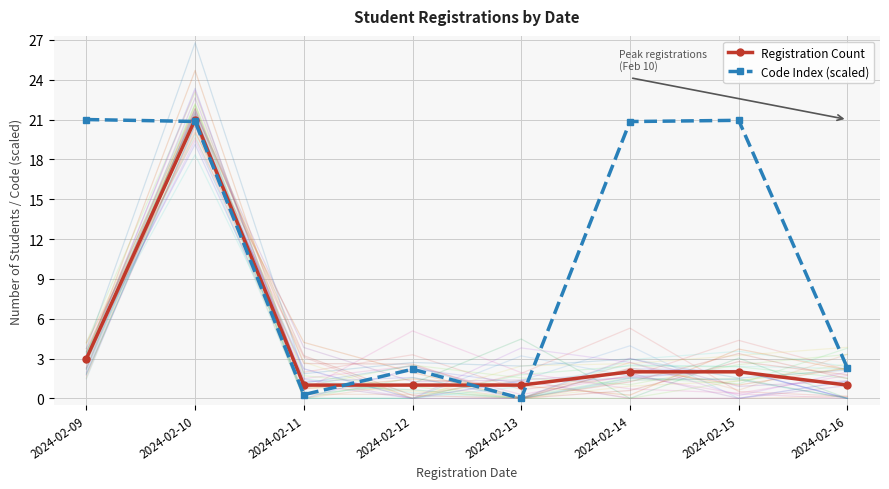

How many distinct data groups are displayed?

2